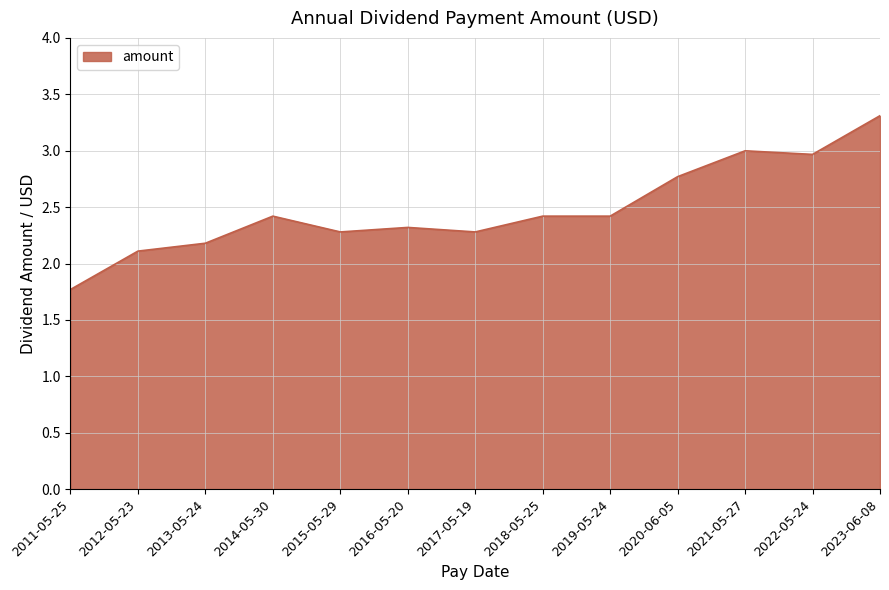

Does the chart have visible grid lines?

Yes